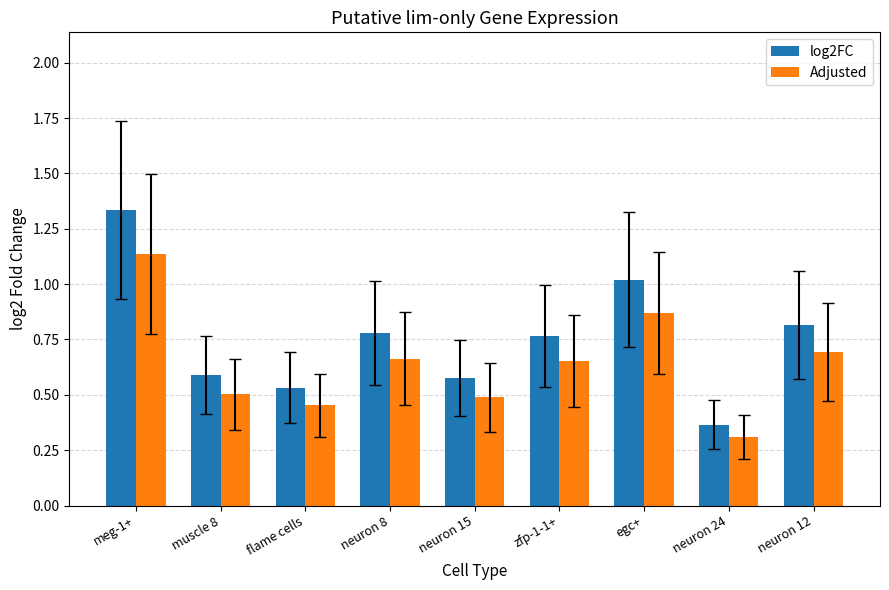

Is it true that Adjusted equals 0.5 at flame cells?

True